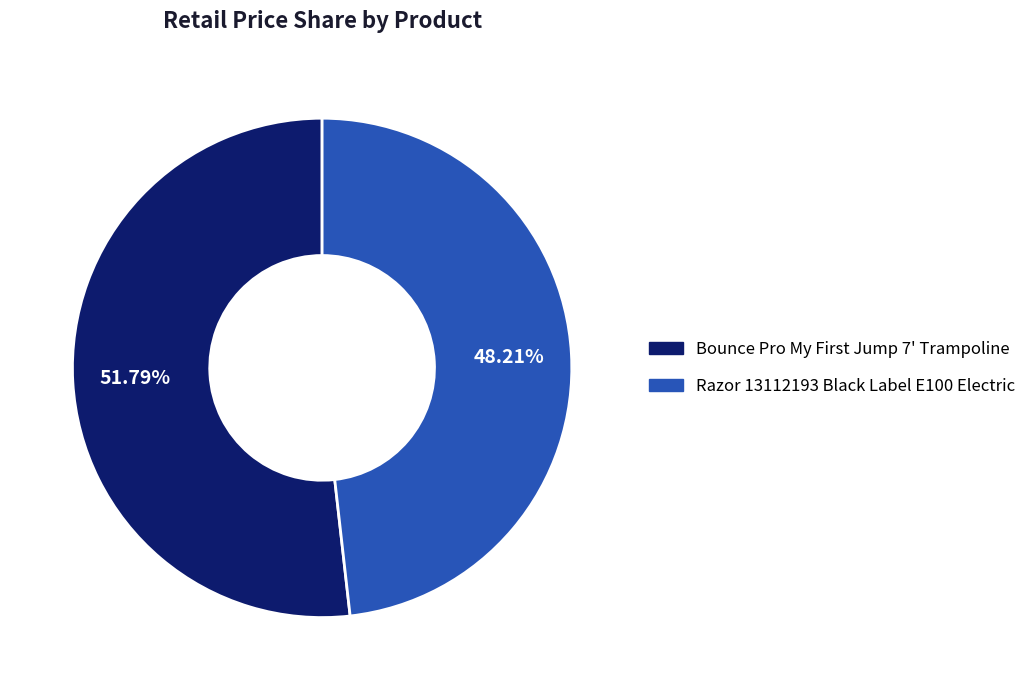

How many segments does this pie chart have?

2